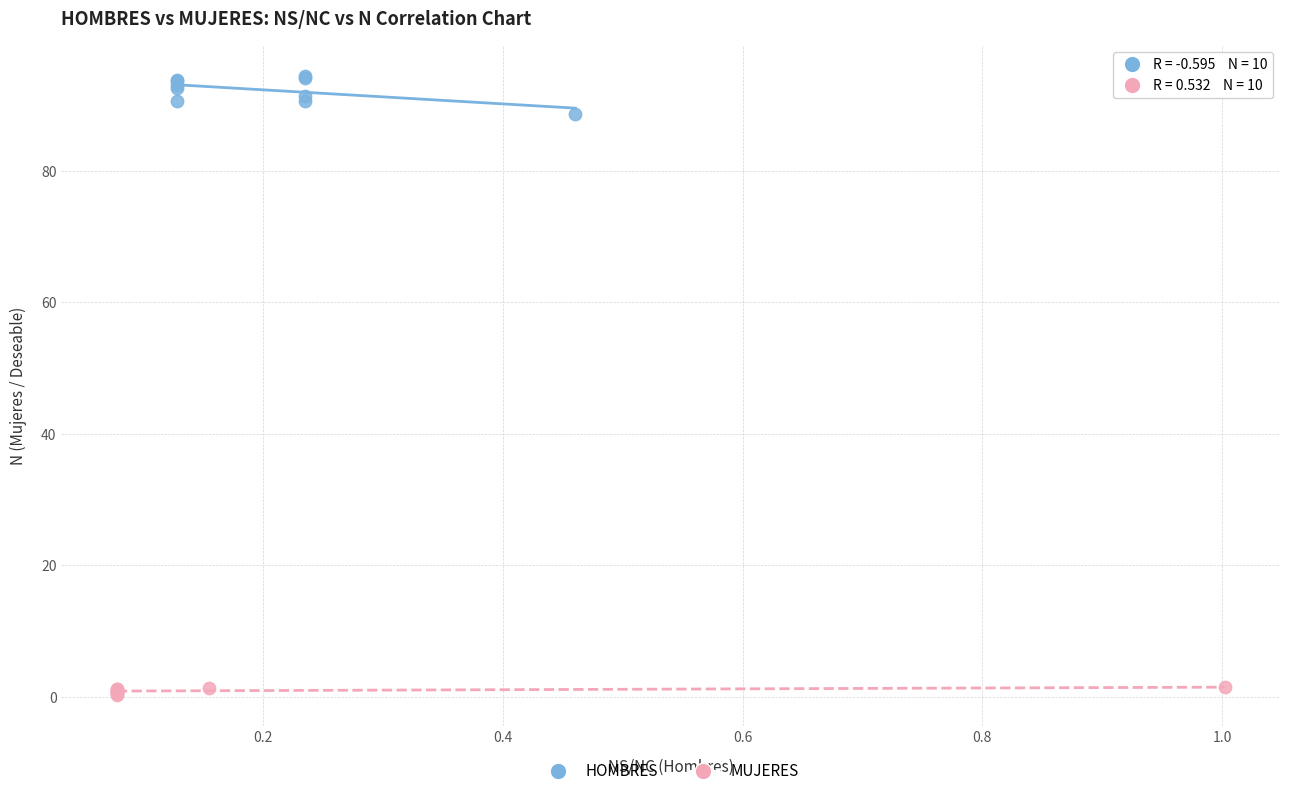

Which series has the widest spread of Y values?

HOMBRES